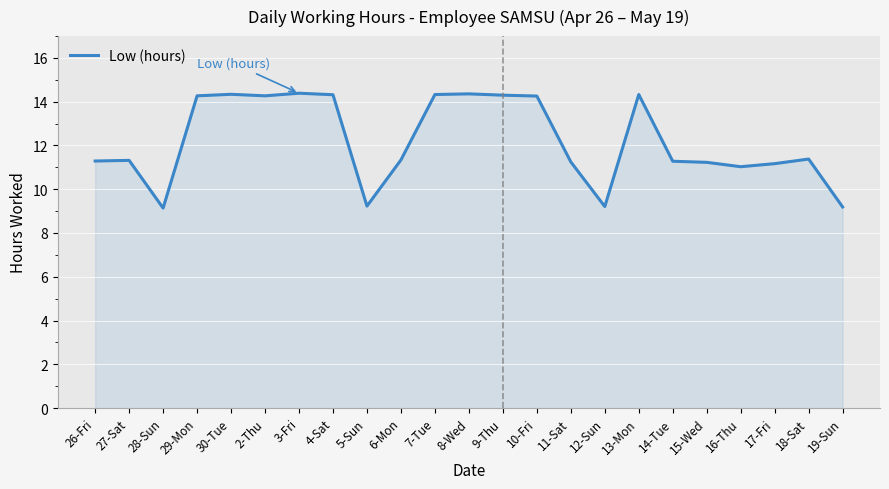

True or false: the data shows 7.5 at 13-Mon.

False